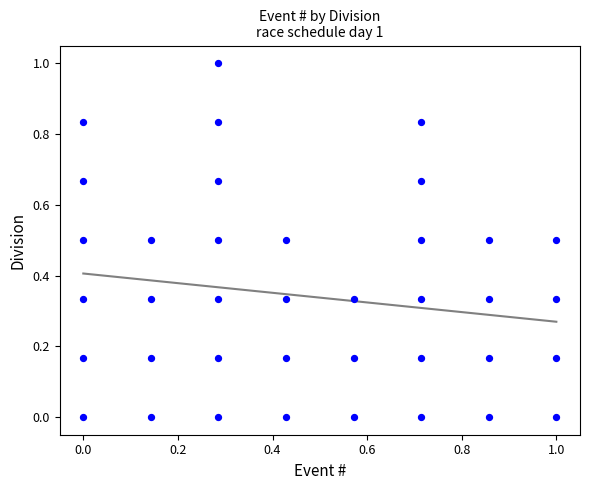

What is the range of Y values (max minus min)?

1.0